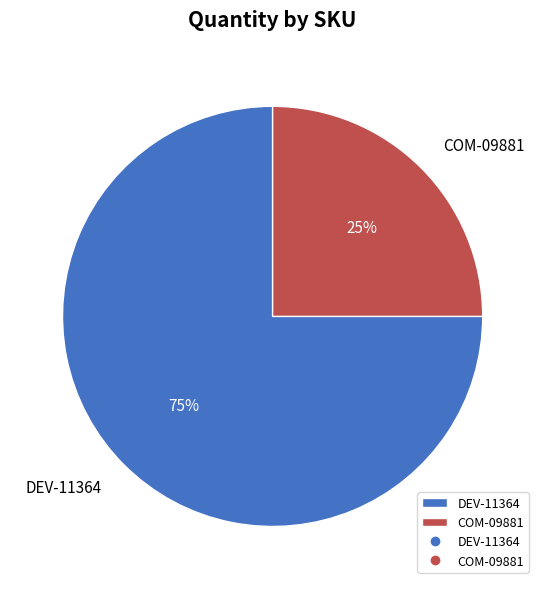

Rank the categories by value from highest to lowest.

DEV-11364, COM-09881